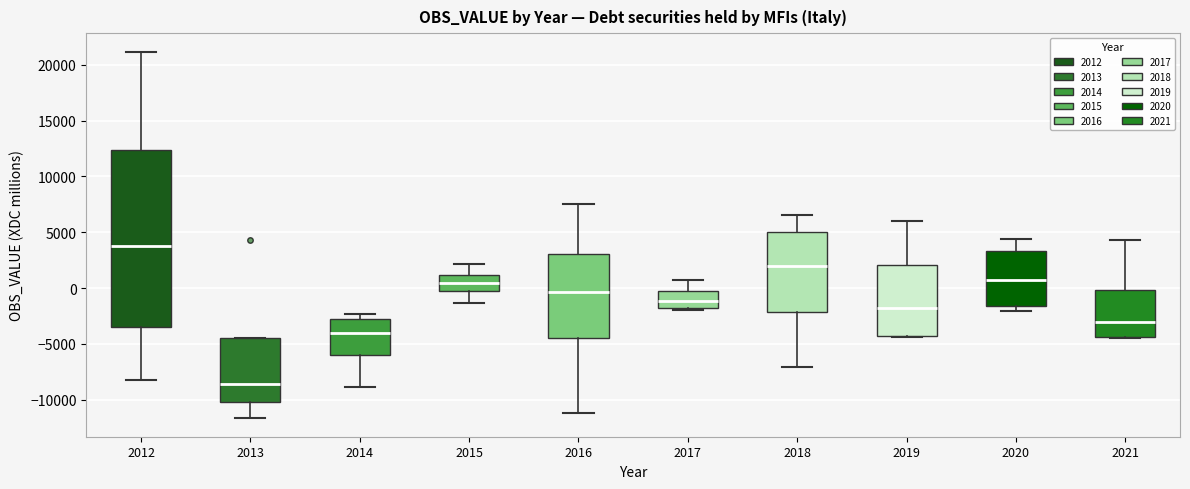

Which box has the highest median line?

2012